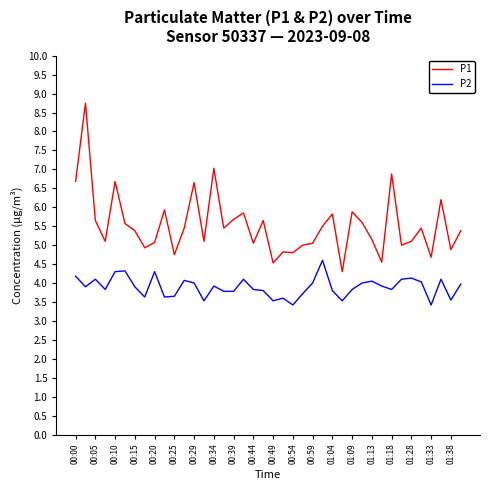

True or false: P2 and P1 cross at least once.

False